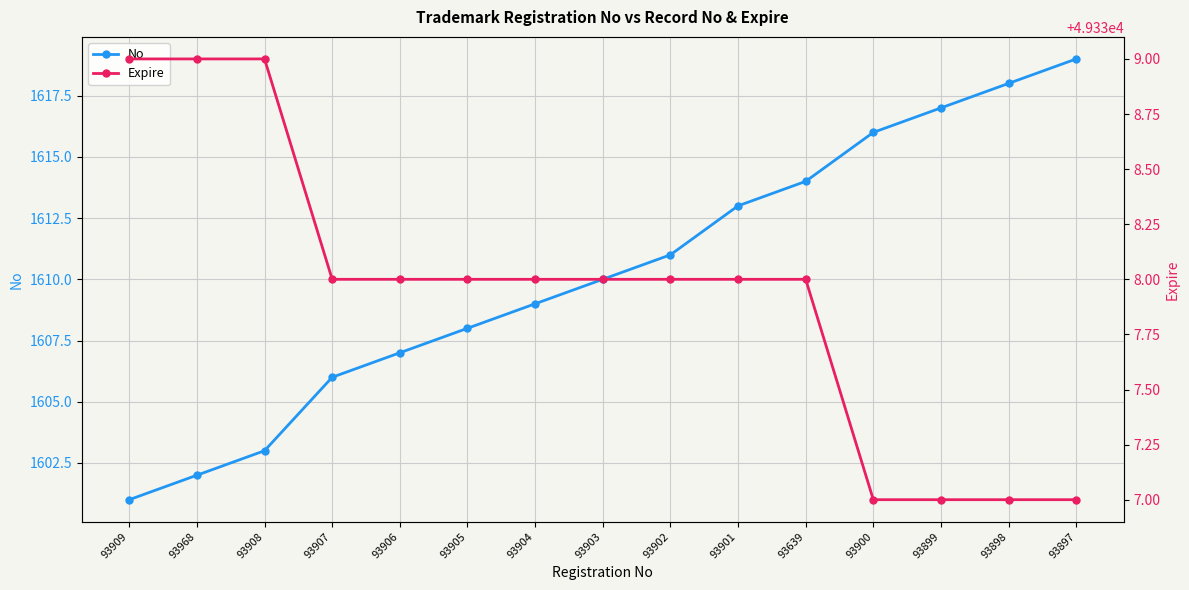

At 93907, list the series in order from smallest to largest.

No, Expire